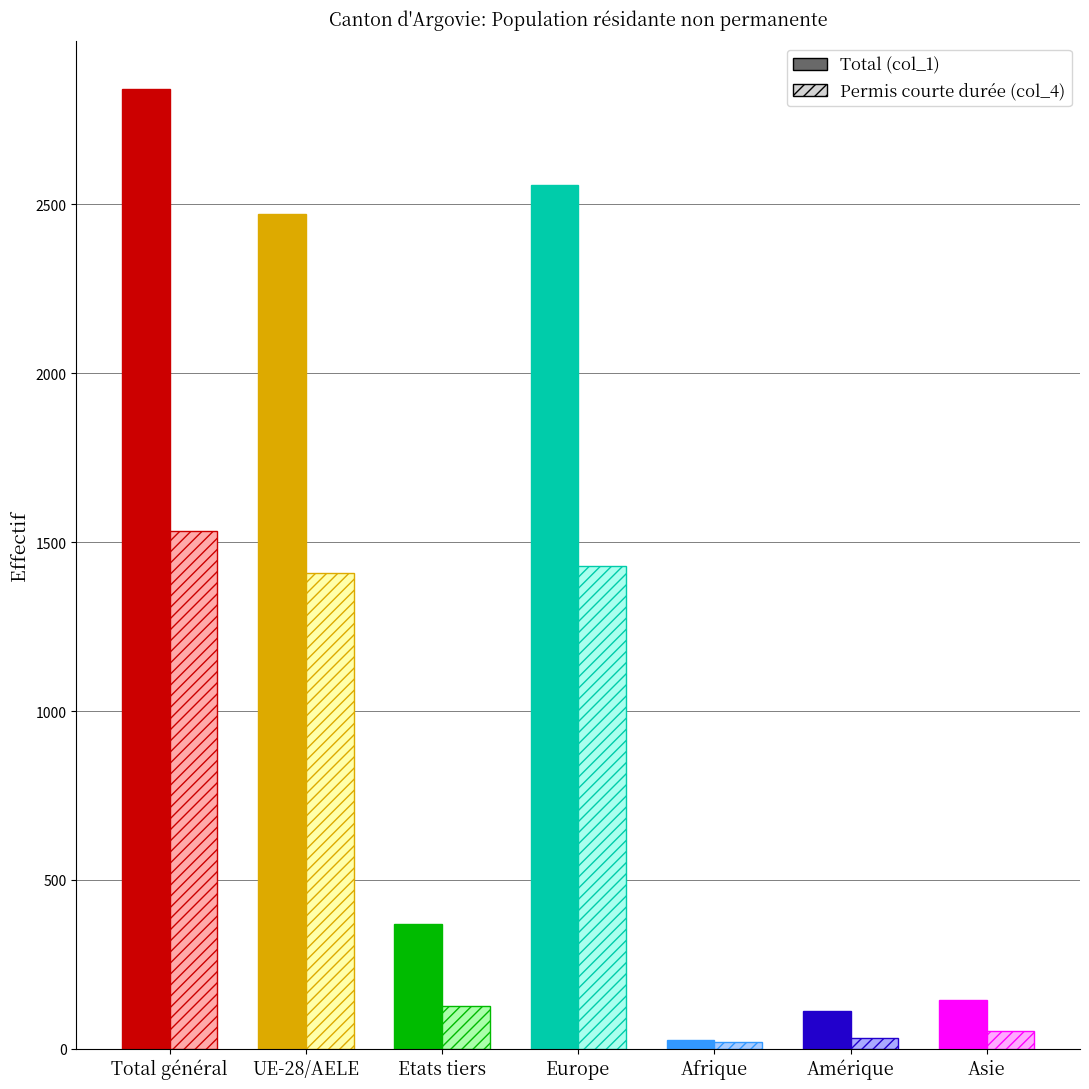

List the series in order of their overall mean, highest first.

Total (col_1), Permis courte durée Total (col_4)